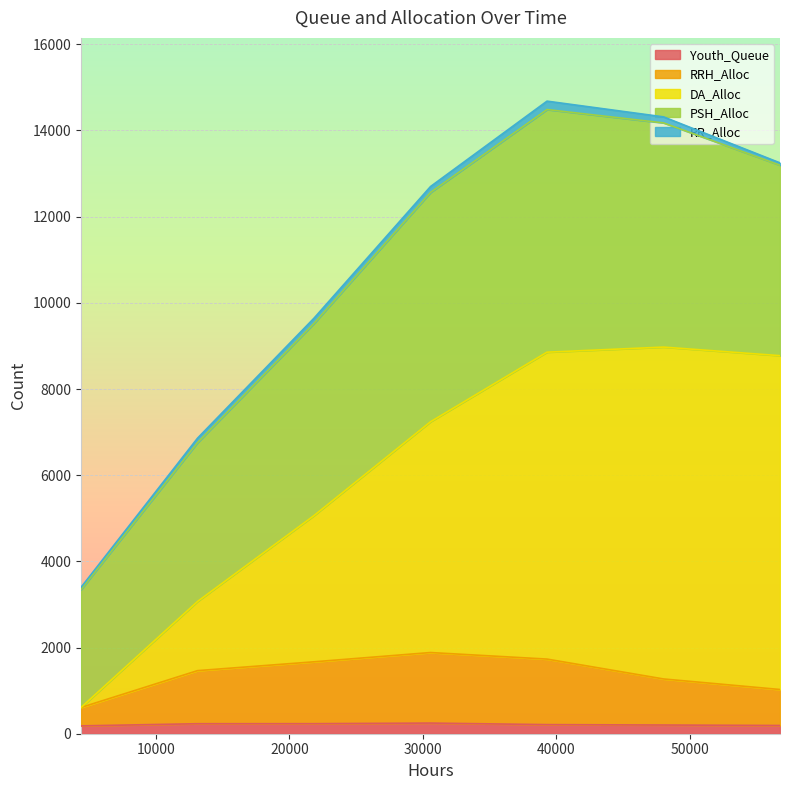

What are all the series names shown in the legend?

Youth_Queue, RRH_Alloc, DA_Alloc, PSH_Alloc, RR_Alloc